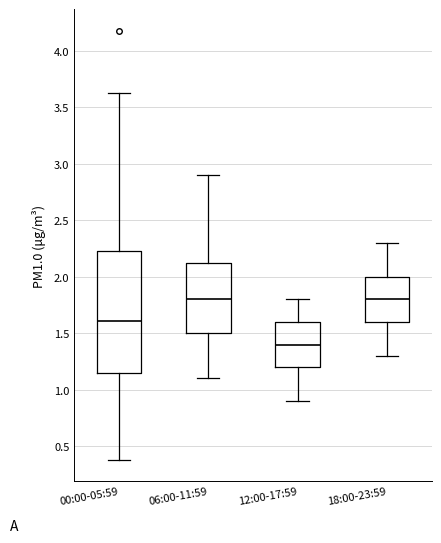

Where does the upper whisker of the box for 18:00-23:59 end on the y-axis? The values are not printed on the chart, so give them approximately, as read against the axis.

2.30